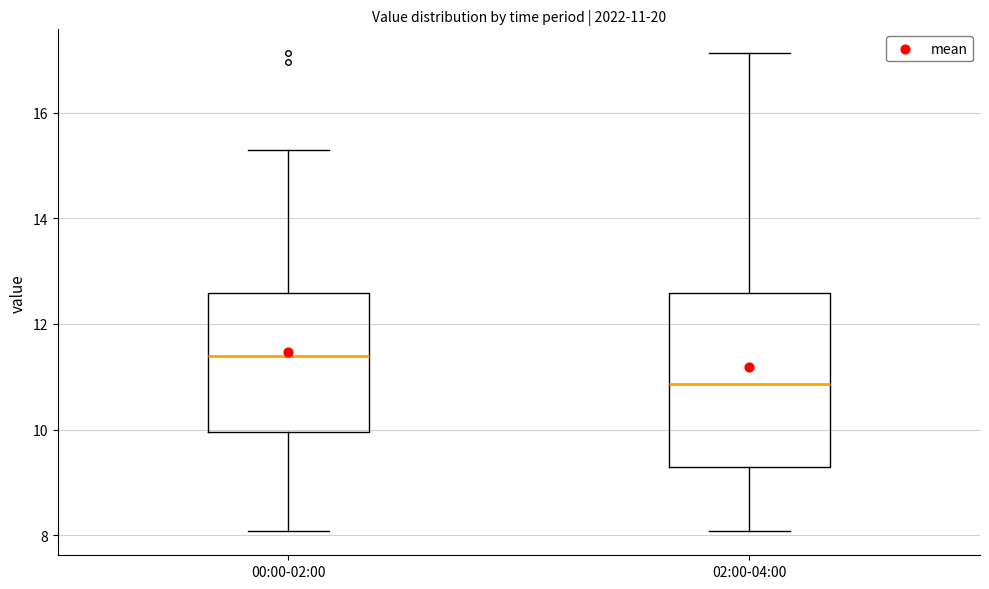

Comparing the boxes themselves (not the whiskers), which one is the tallest?

02:00-04:00